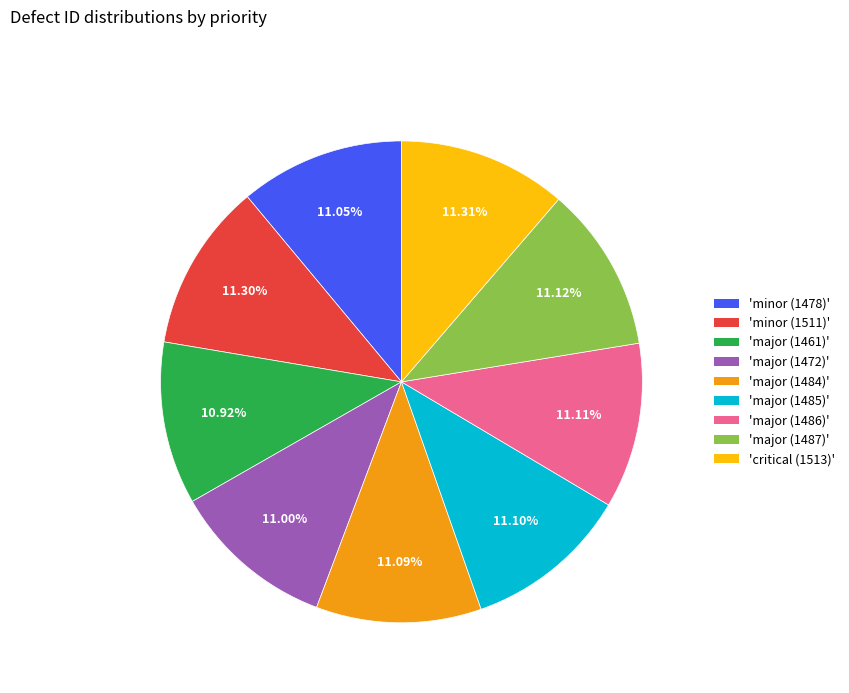

How many segments does this pie chart have?

9